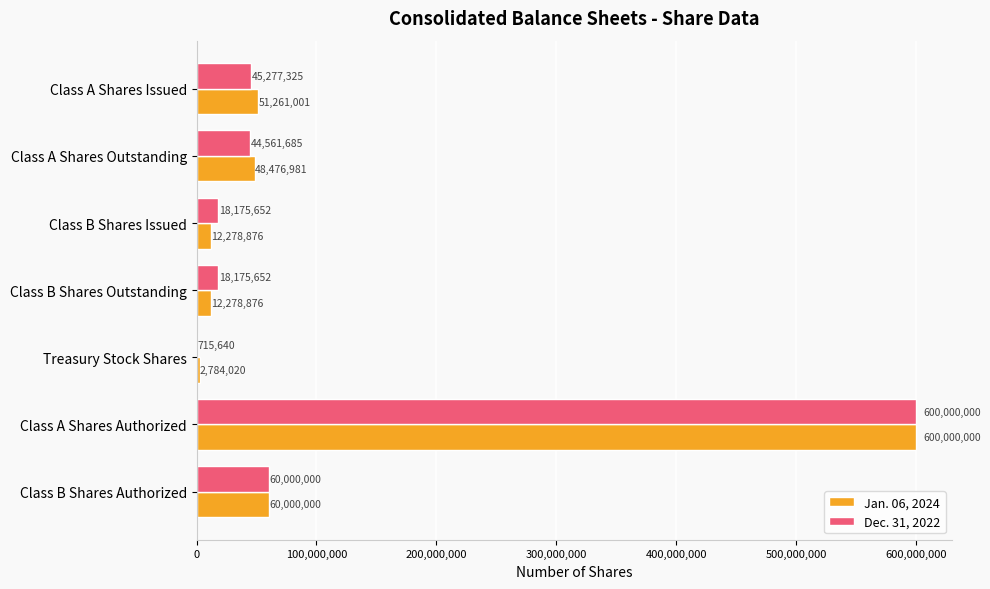

What is the highest value of the Jan. 06, 2024 series?

600000000